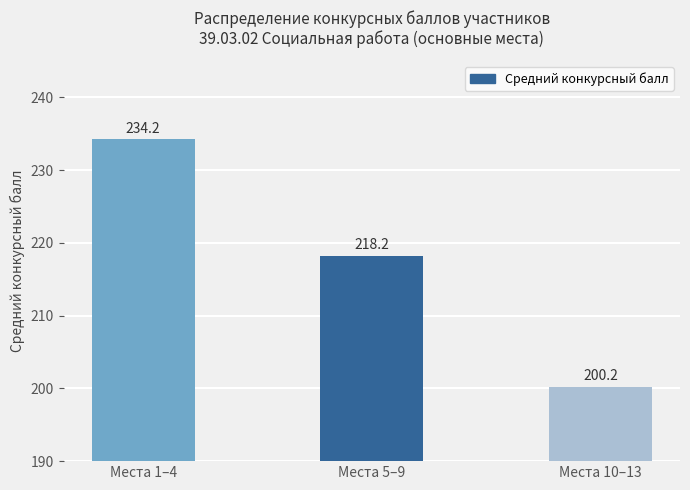

What is the difference between the values at Места 10–13 and Места 1–4?

34.0